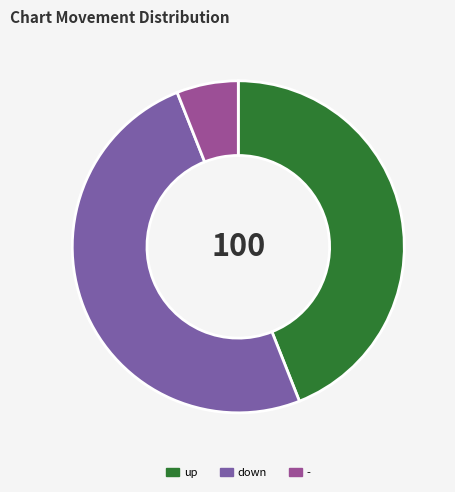

Combined, do down and - account for over 50%?

Yes